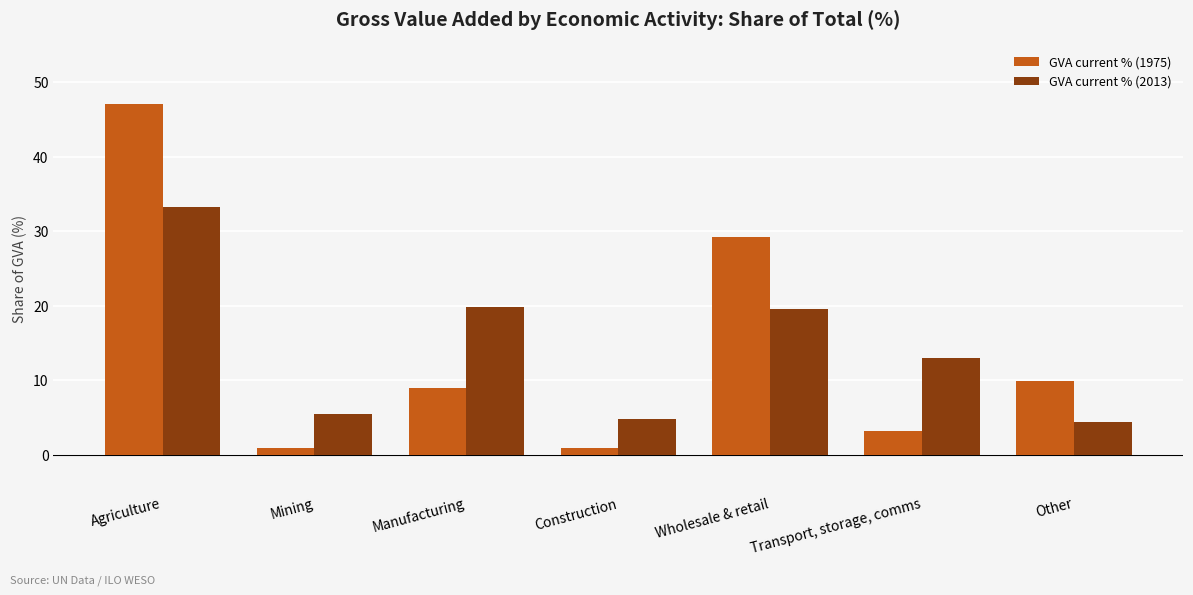

The value of GVA current % (2013) at Manufacturing is 19.8. True or false?

True